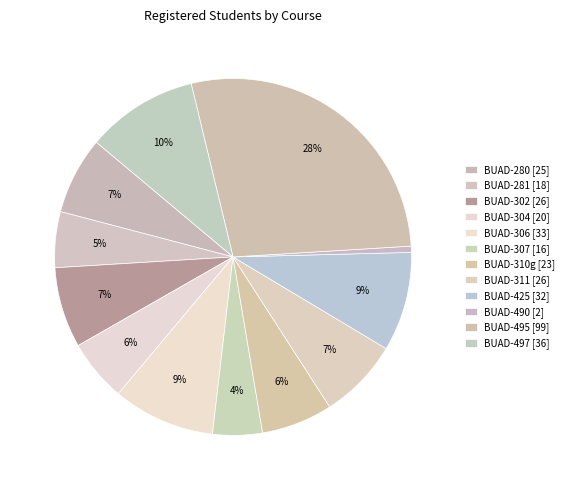

Which has a higher value, BUAD-307 or BUAD-495?

BUAD-495